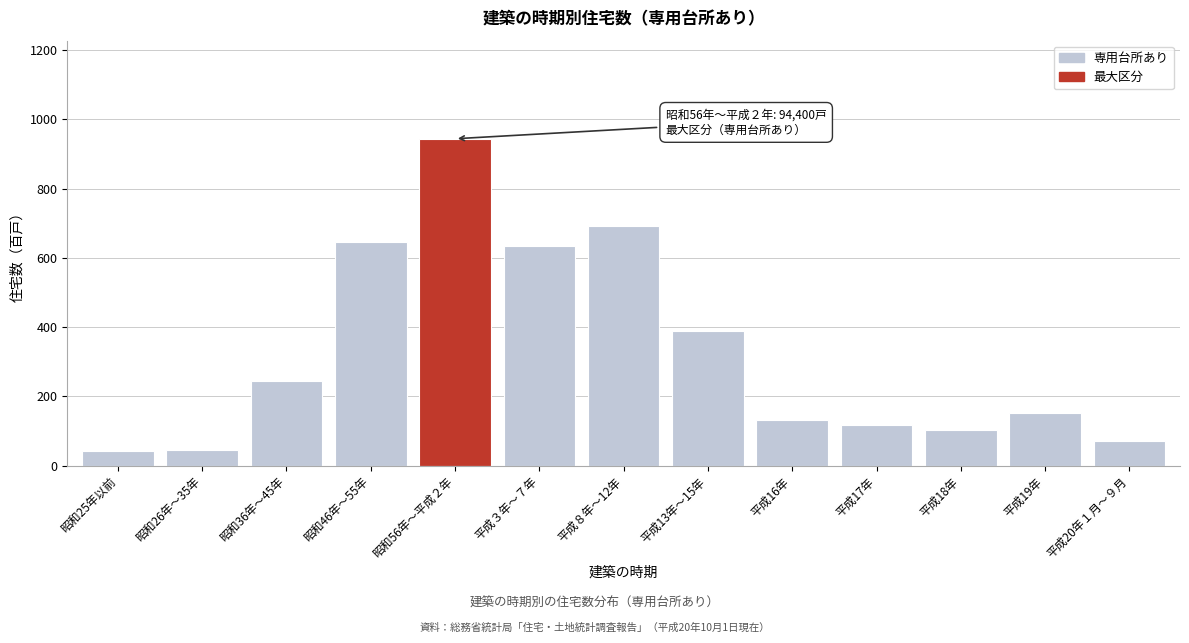

What is the sum of the values at 平成20年１月～９月 and 平成８年～12年?

763